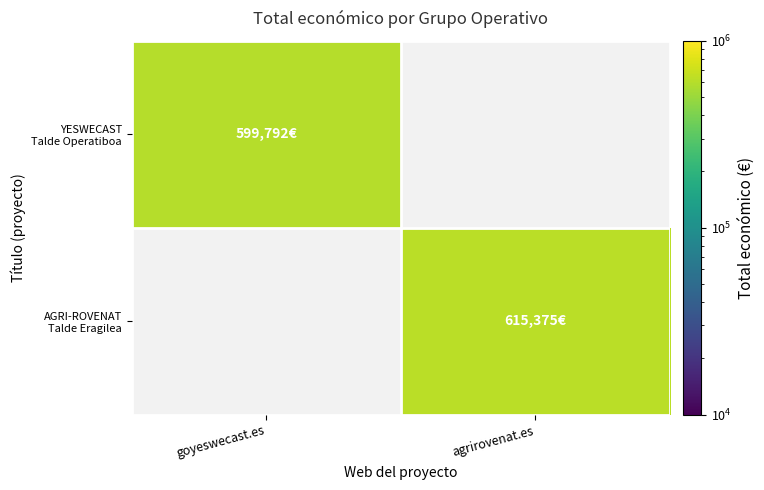

Which label corresponds to the smallest value in the chart?

goyeswecast.es